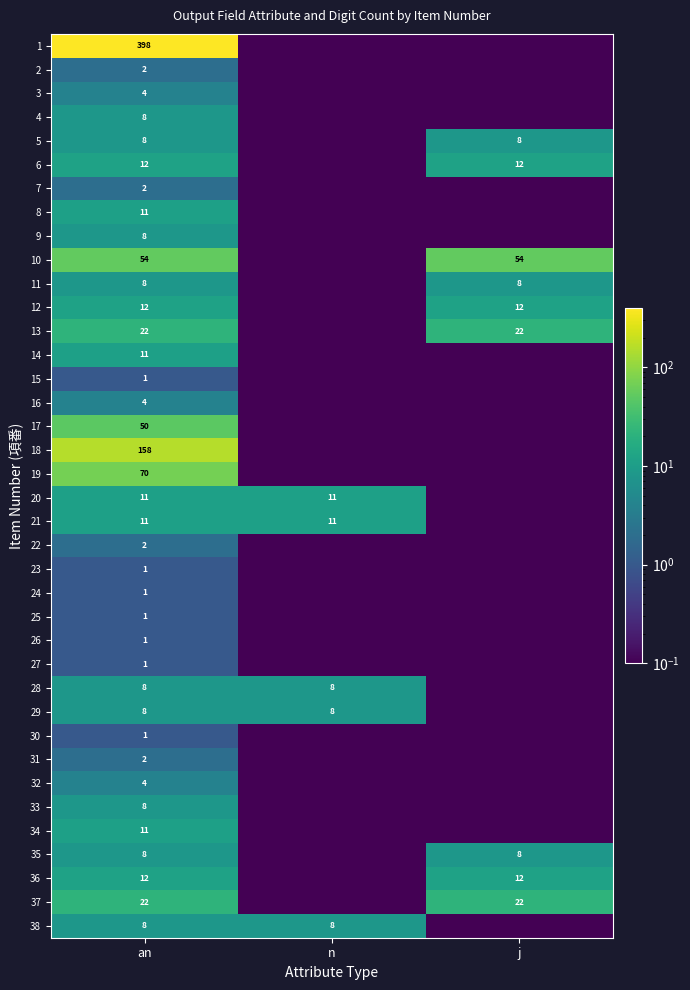

The 16 series shows 4.0 at an. True or false?

True